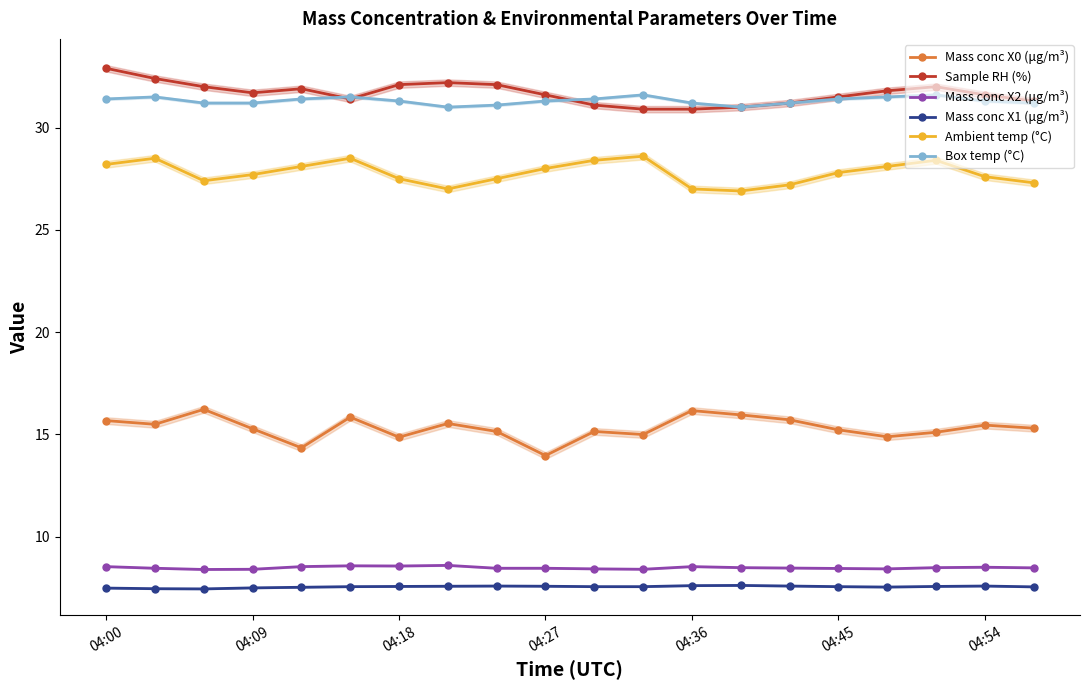

Which has a higher value, 13 or 8?

13